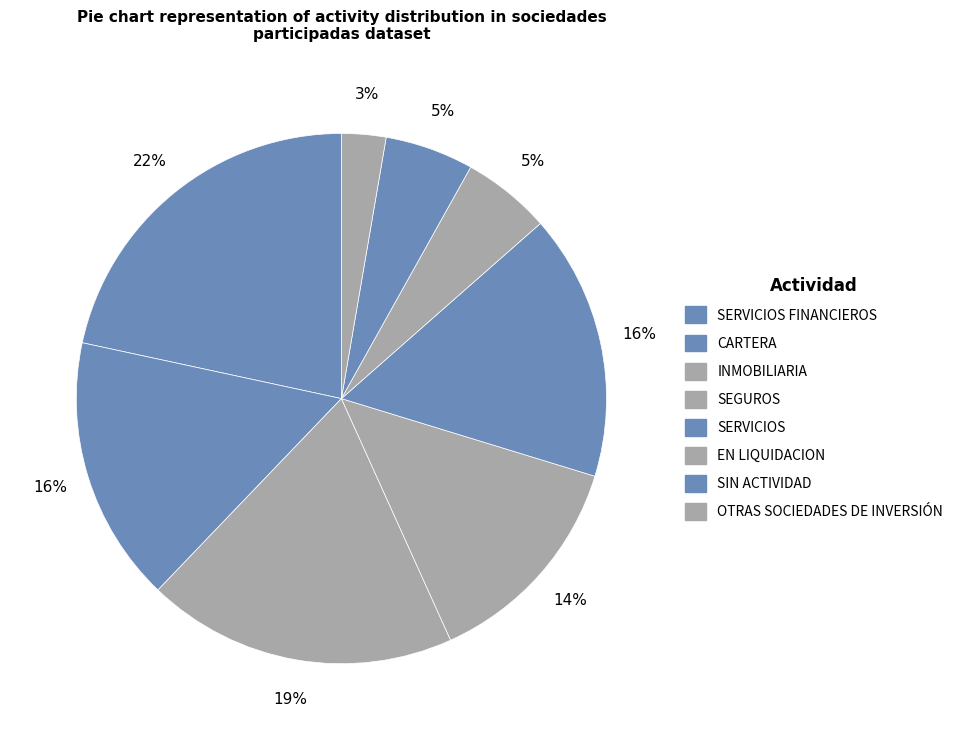

How many segments does this pie chart have?

8